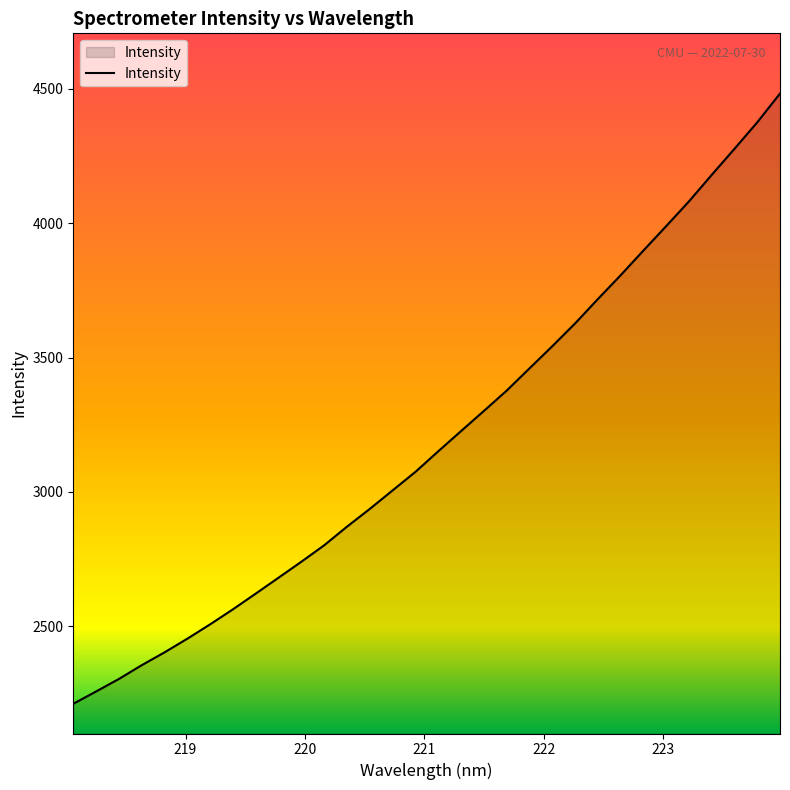

What is the greatest value displayed?

4482.1